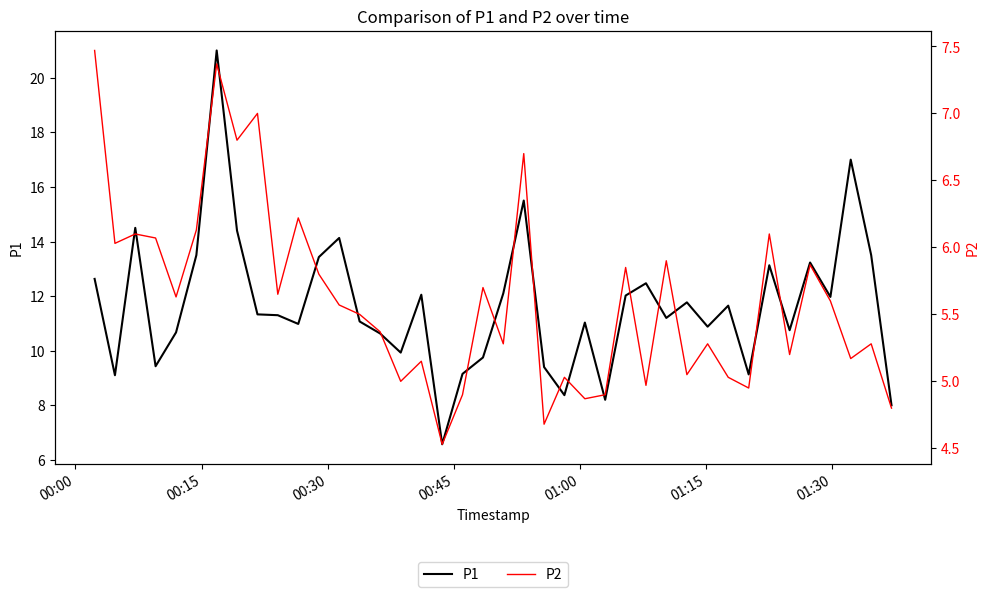

What are all the series names shown in the legend?

P1, P2